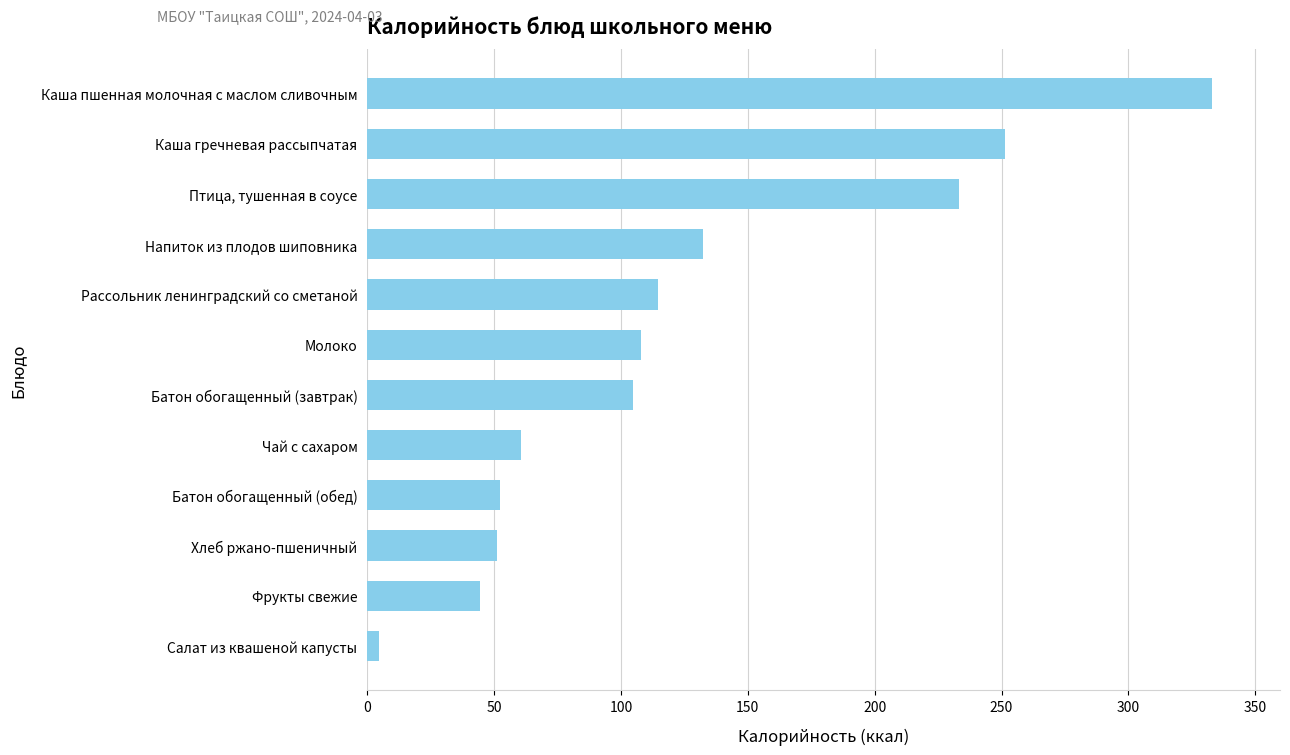

At which label is the value closest to 168?

Напиток из плодов шиповника